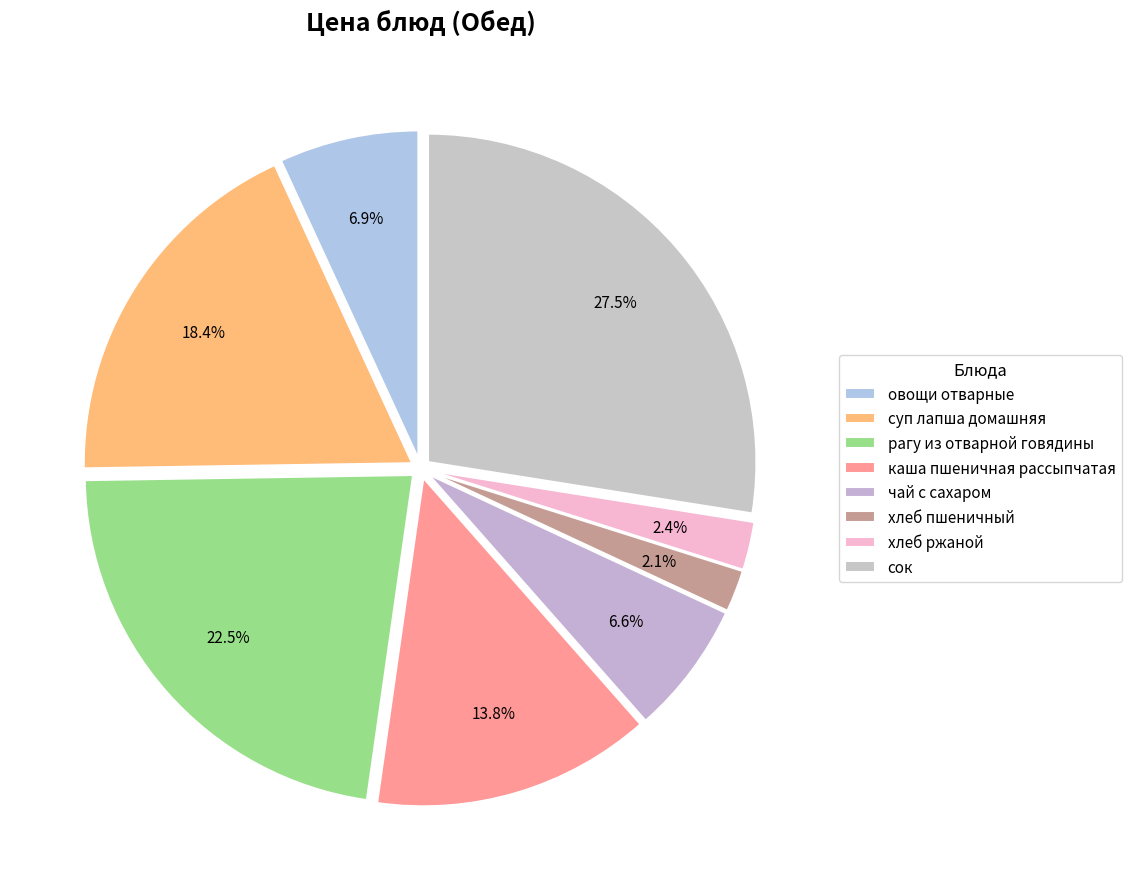

Between рагу из отварной говядины and сок, which is larger?

сок